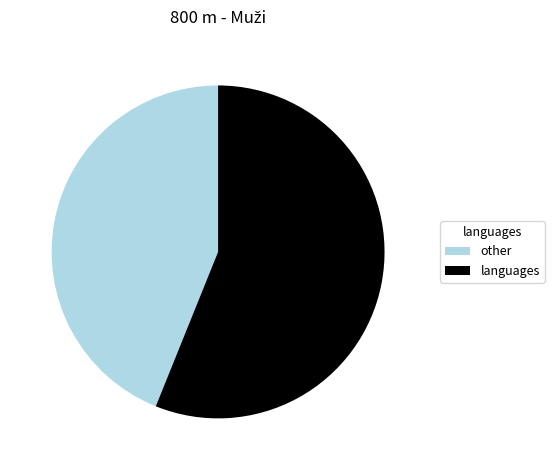

True or false: languages accounts for 66% of the total.

False